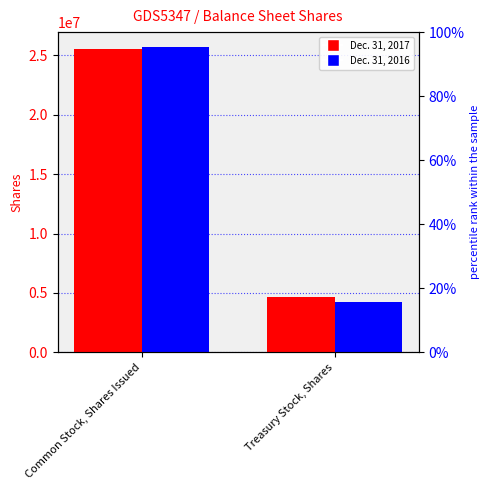

What is the spread (max minus min) of values at Common Stock, Shares Issued?

147644